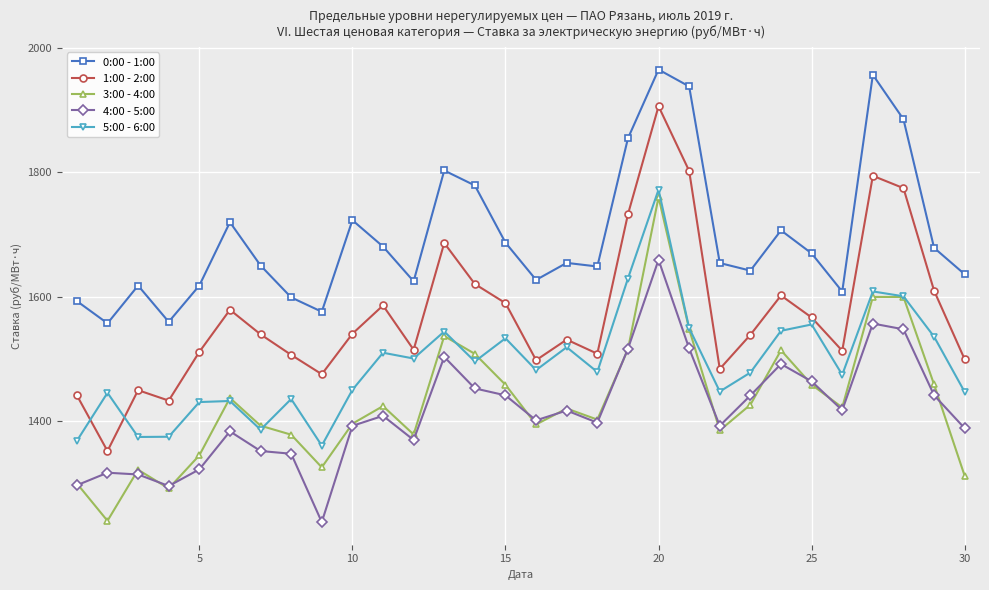

Which series has the widest spread of values?

1:00 - 2:00